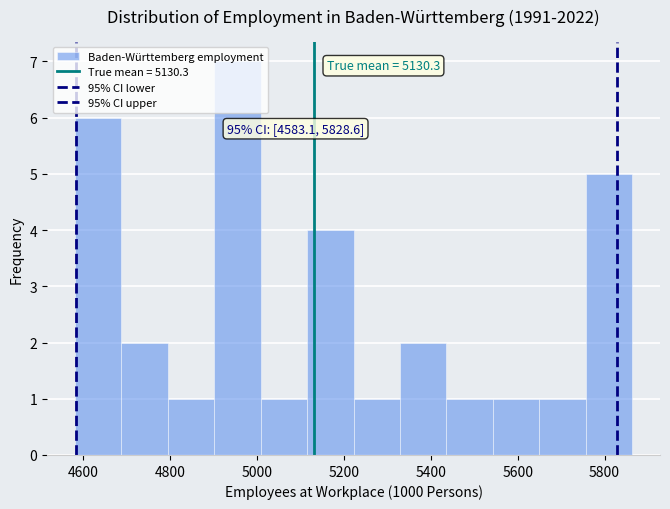

Over which range of the x-axis is the bar tallest?

4900 to 5000